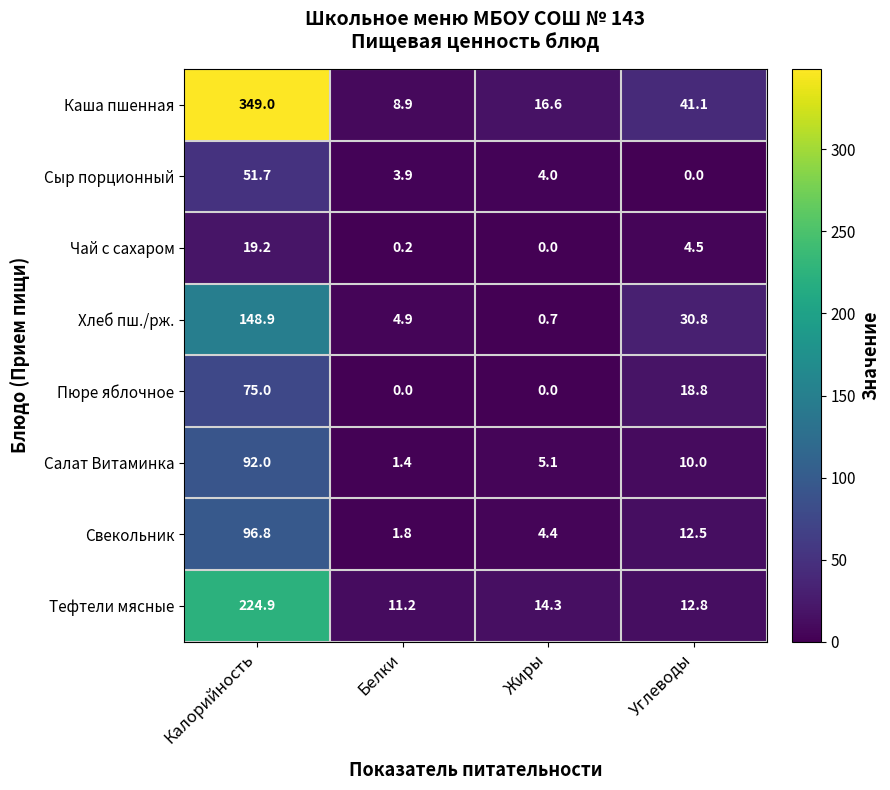

Where does the Каша пшенная series first go above 41?

Калорийность